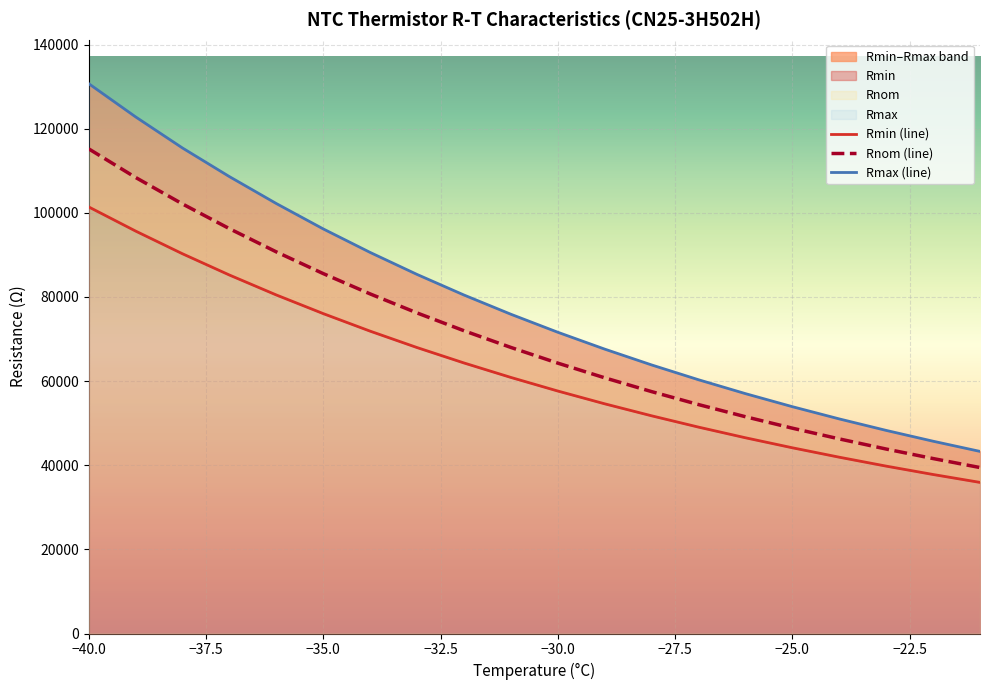

True or false: Rnom and Rmax cross at least once.

False